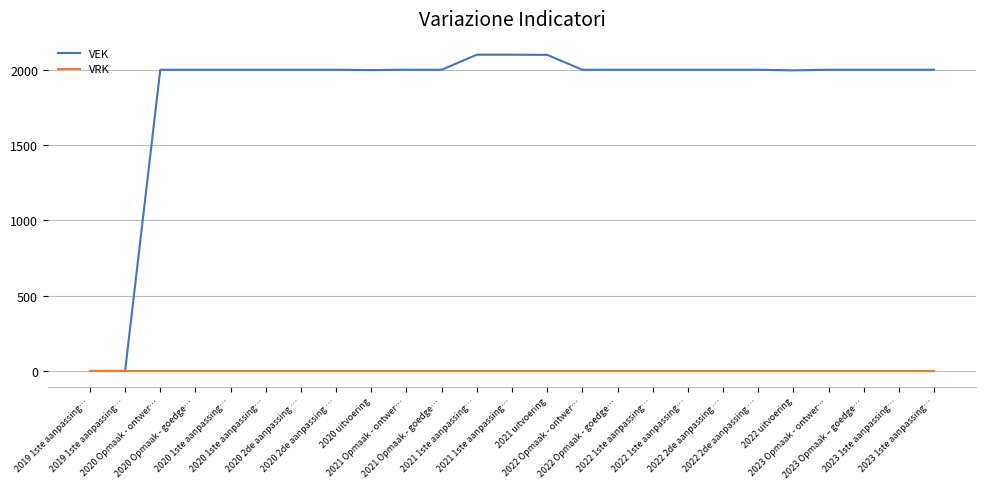

At which category is the sum across all series the highest?

2021 1ste aanpassing…